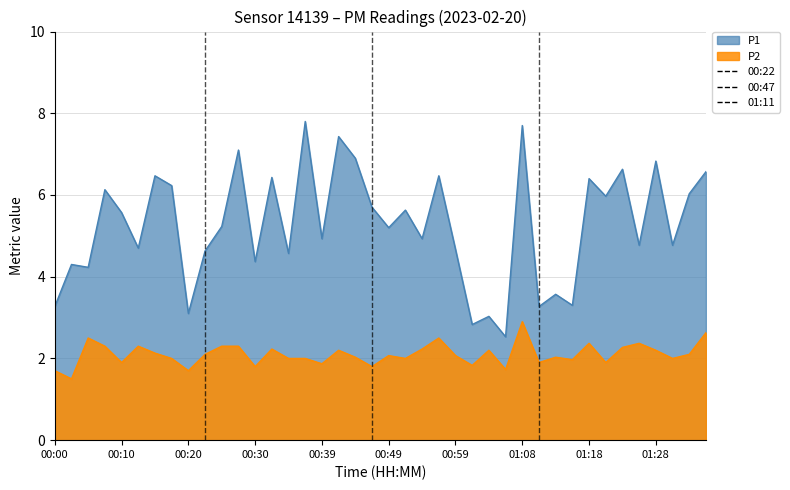

At which label does P2 reach its minimum?

00:03